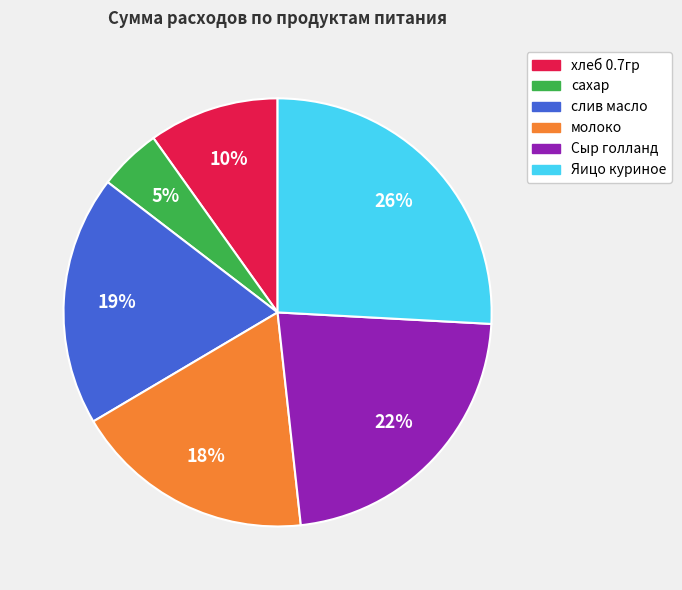

Is it true that Яицо куриное is 40% of the pie?

False